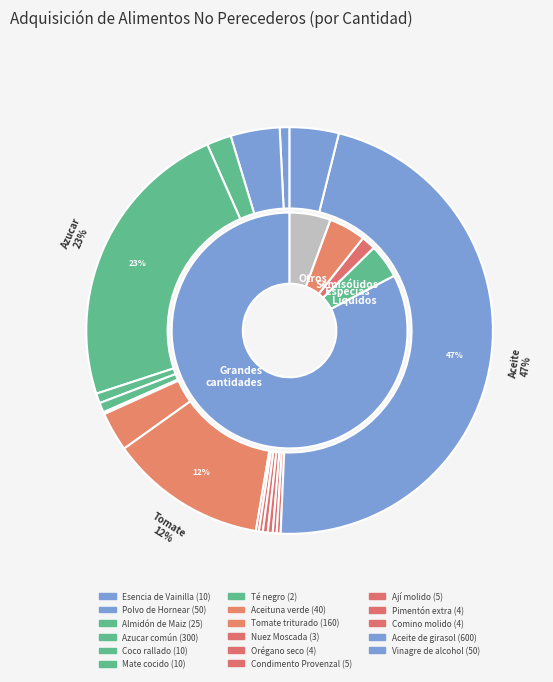

What is the ratio of the value at Ají molido to the value at Almidón de Maiz?

0.2